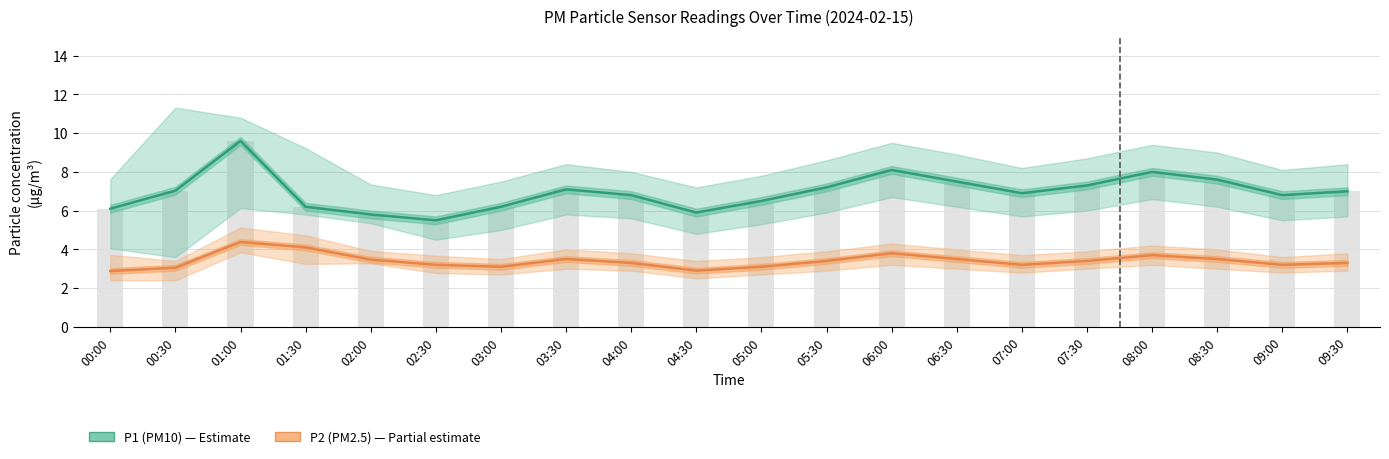

Reading left to right, what are all the values shown in this chart?

P2 (PM2.5): 00:00=2.9	00:30=3.0	01:00=4.4	01:30=4.1	02:00=3.5	02:30=3.2	03:00=3.1	03:30=3.5	04:00=3.3	04:30=2.9	05:00=3.1	05:30=3.4	06:00=3.8	06:30=3.5	07:00=3.2	07:30=3.4	08:00=3.7	08:30=3.5	09:00=3.2	09:30=3.3
P1 (PM10): 00:00=6.1	00:30=7.0	01:00=9.6	01:30=6.2	02:00=5.8	02:30=5.5	03:00=6.2	03:30=7.1	04:00=6.8	04:30=5.9	05:00=6.5	05:30=7.2	06:00=8.1	06:30=7.5	07:00=6.9	07:30=7.3	08:00=8.0	08:30=7.6	09:00=6.8	09:30=7.0